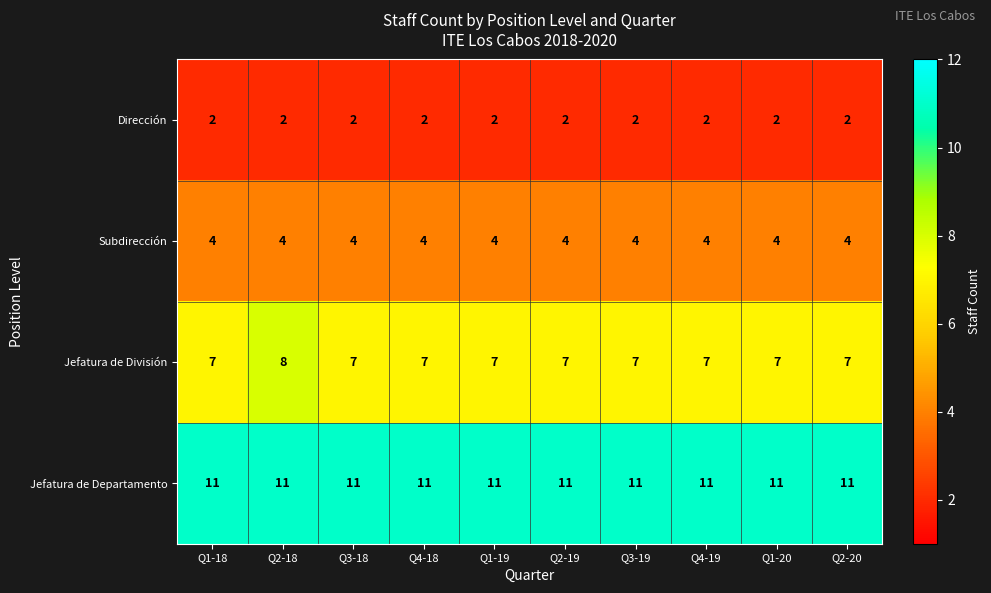

Count the Jefatura de División values in the range 7 to 8.

10